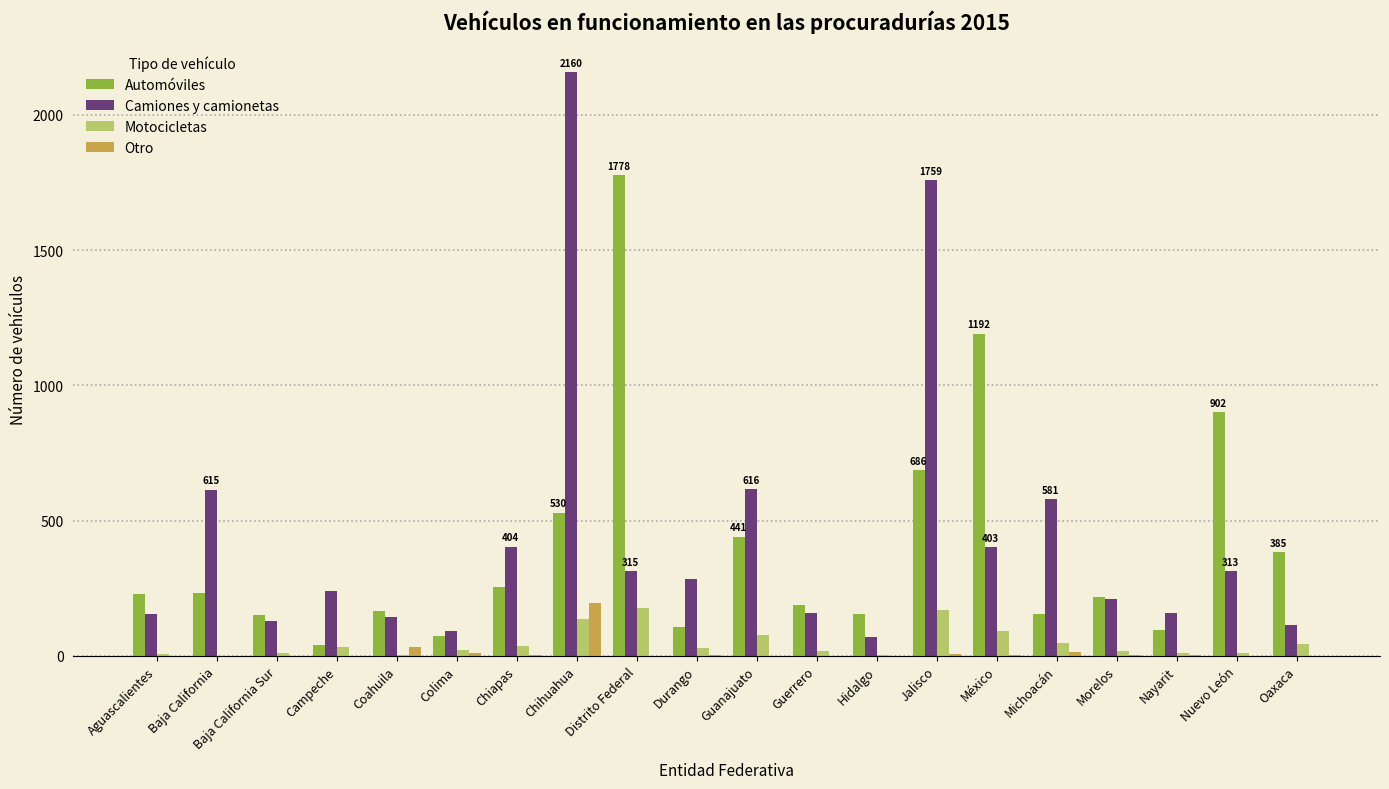

What is the sum of all Camiones y camionetas values?

8922